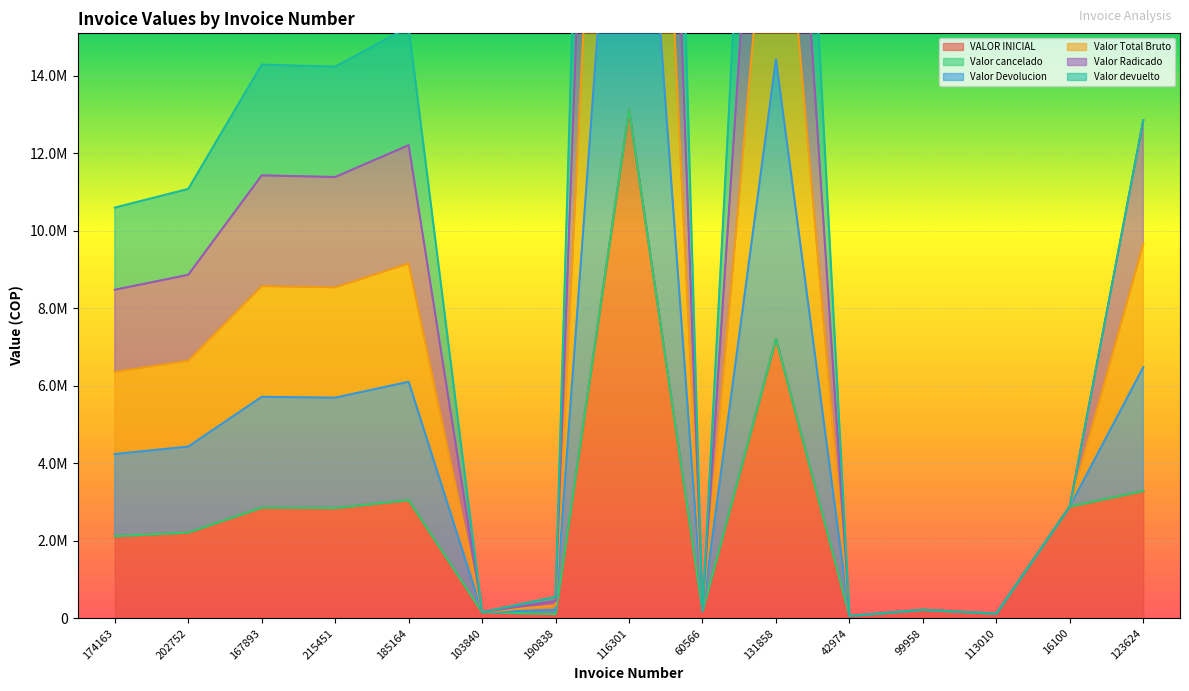

True or false: Valor Total Bruto has a value of 105391 at 42974.

False